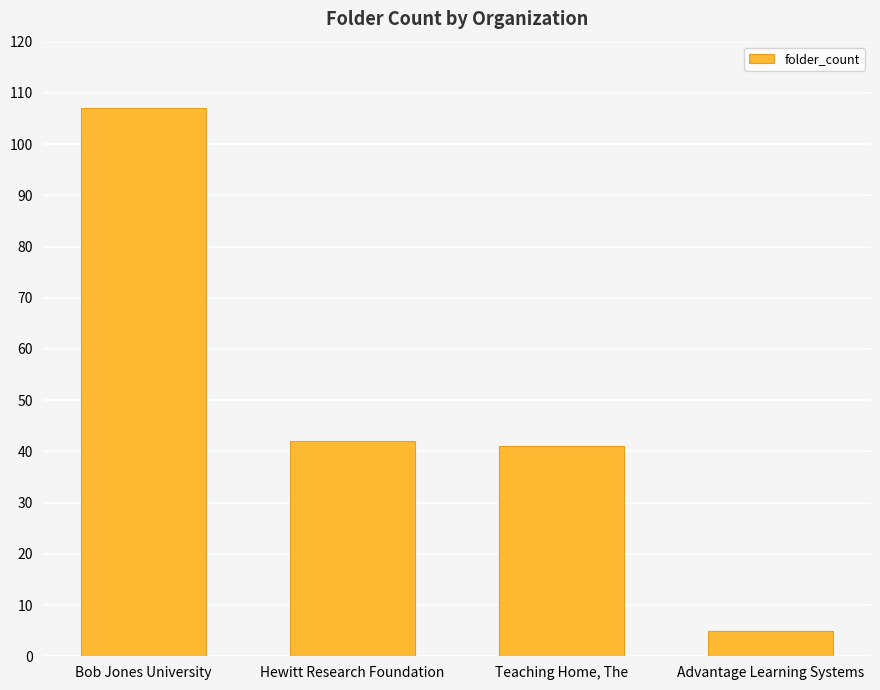

What is the difference between the values at Teaching Home, The and Hewitt Research Foundation?

1